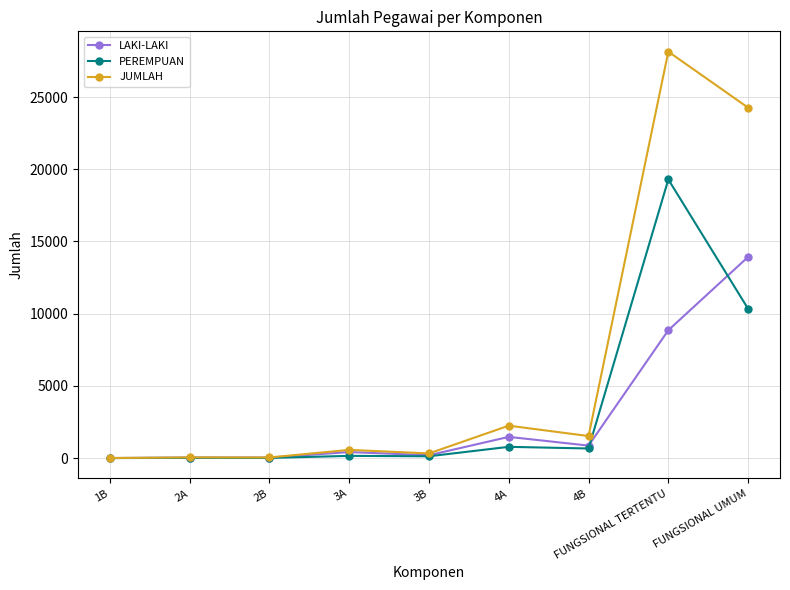

What is the greatest value displayed?

28144